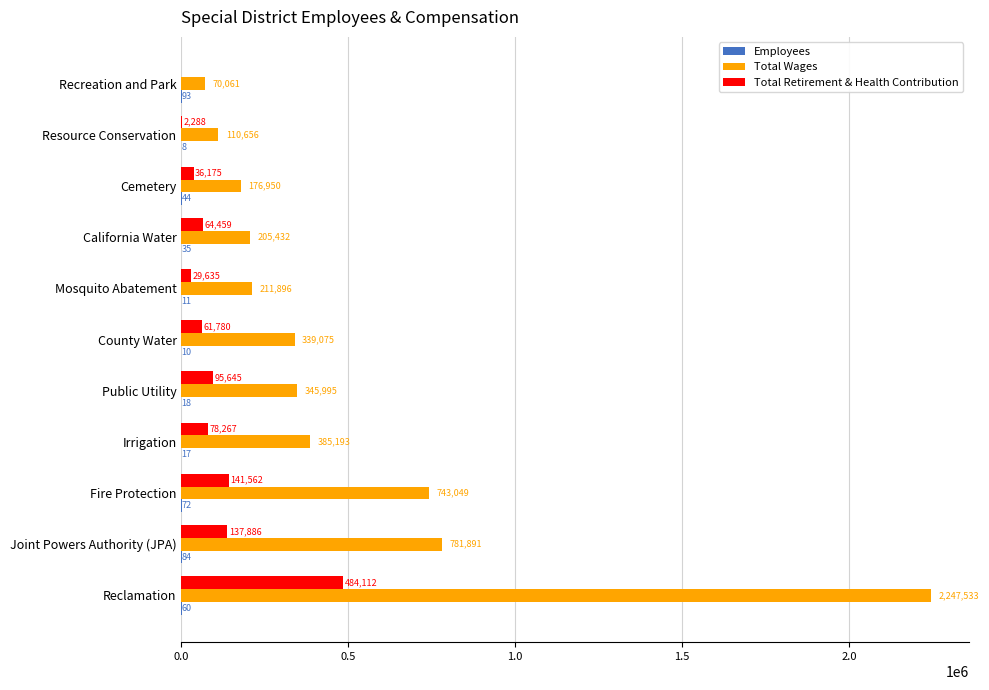

Which category has the highest value in the Total Retirement & Health Contribution series?

Reclamation